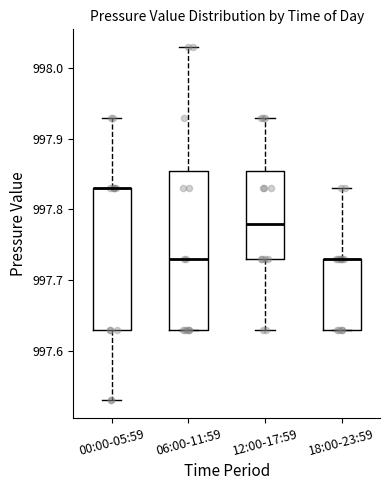

Where is the lower edge of the box for 18:00-23:59 on the y-axis? The values are not printed on the chart, so give them approximately, as read against the axis.

997.63